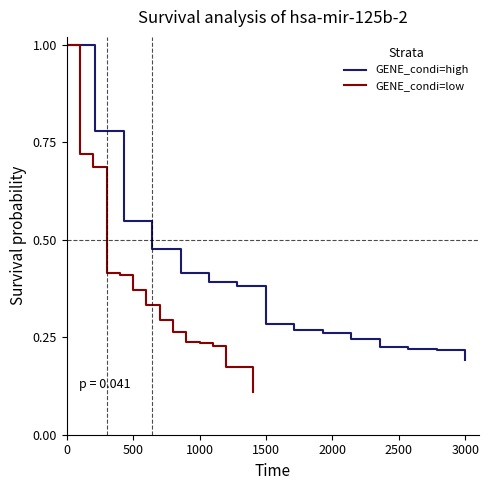

What is the average value of the GENE_condi=high series?

0.4